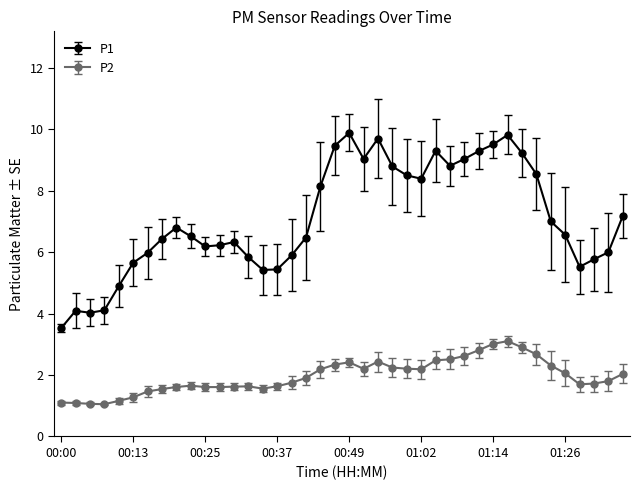

What is the value of the P1 point at the 32nd from the left?

9.8